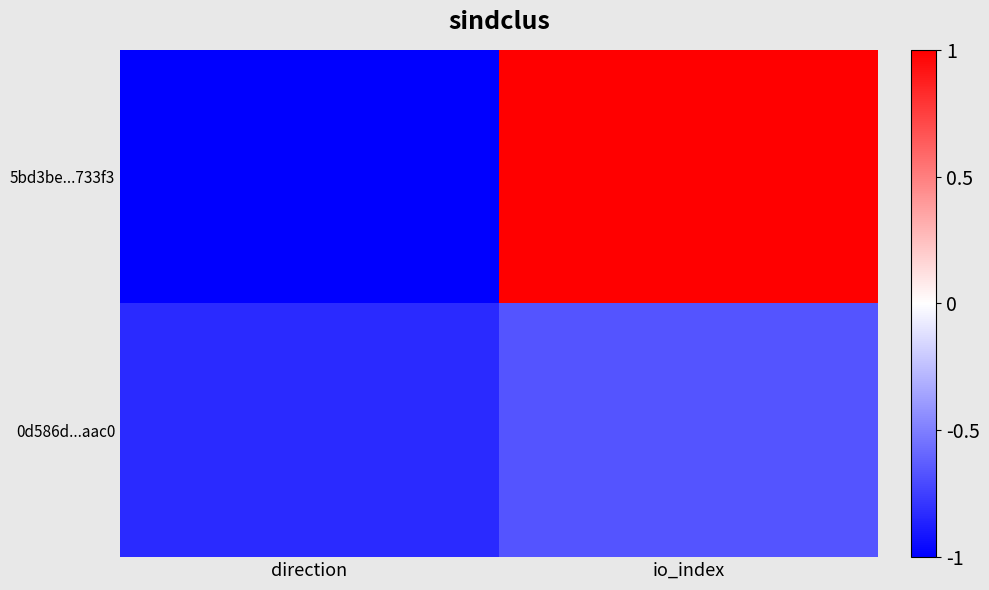

Which has a higher value, io_index or direction?

io_index